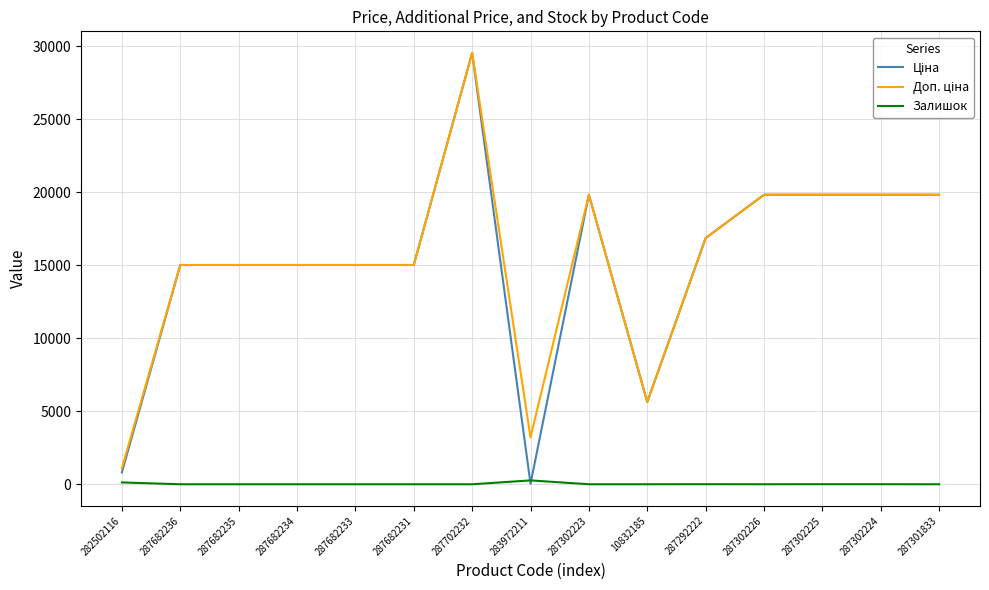

What is the total value across all series at 287682236?

30038.4